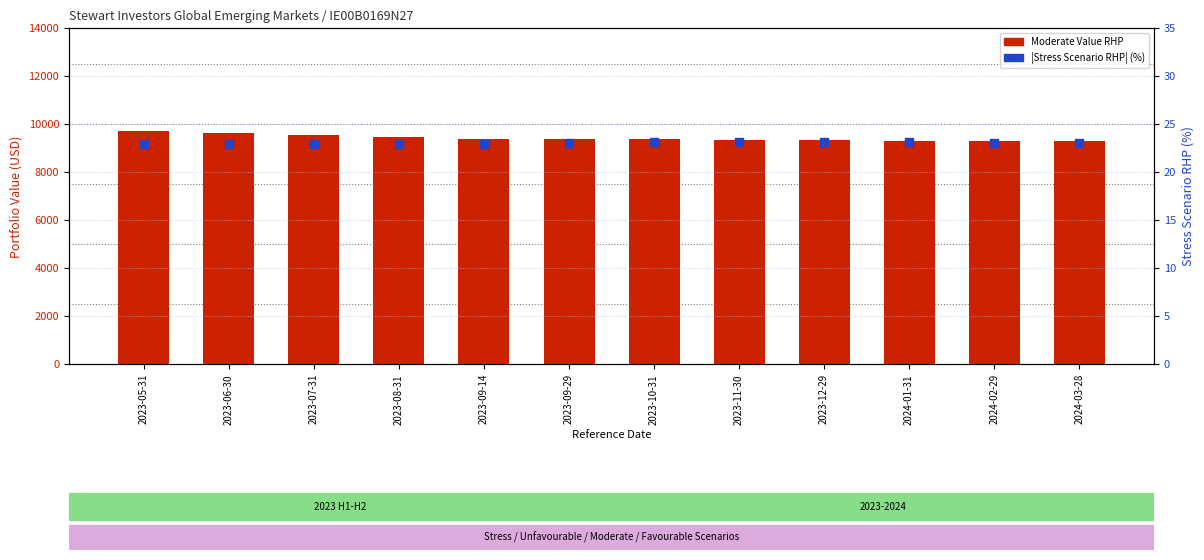

What are all the series names shown in the legend?

Moderate Value RHP, Stress Scenario RHP (%)